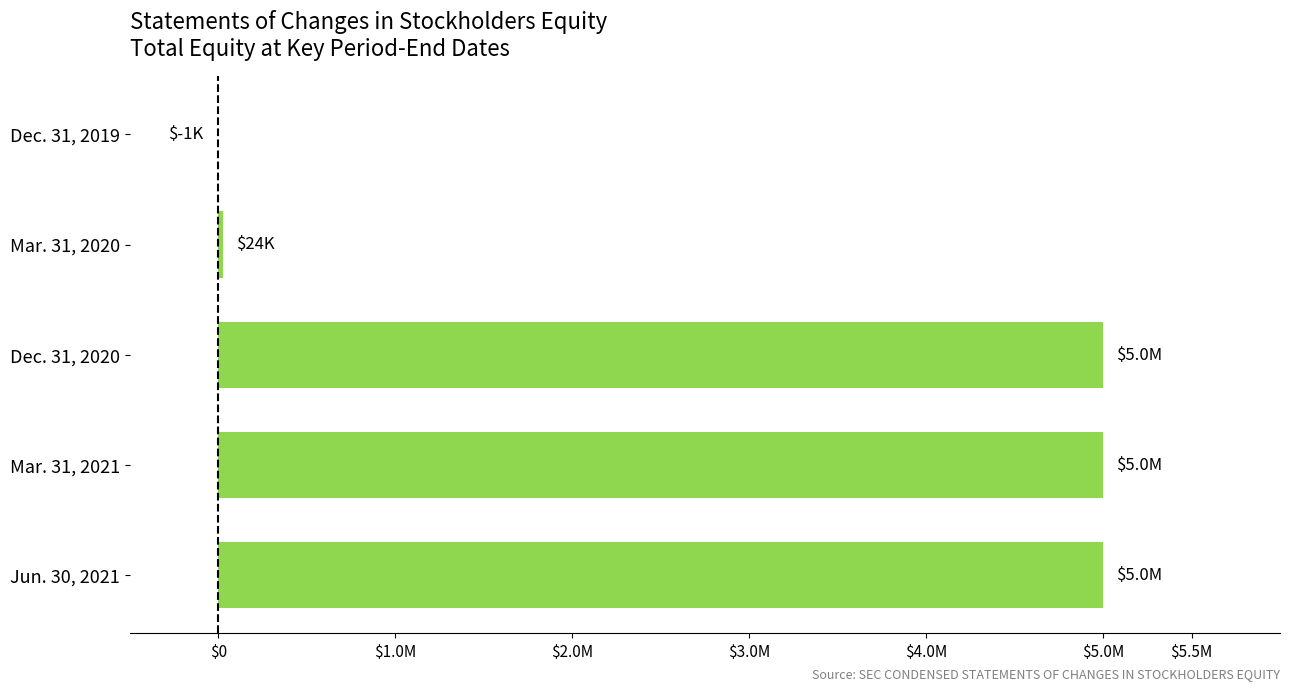

Are the bars grouped side by side (vs. stacked)?

No